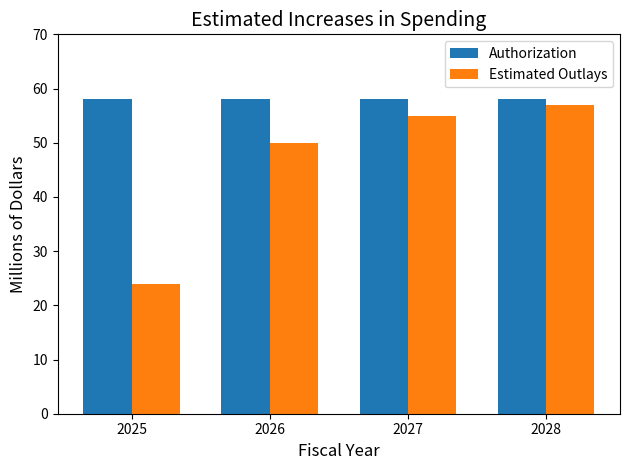

List the series in order of their peak value, highest first.

Authorization, Estimated Outlays